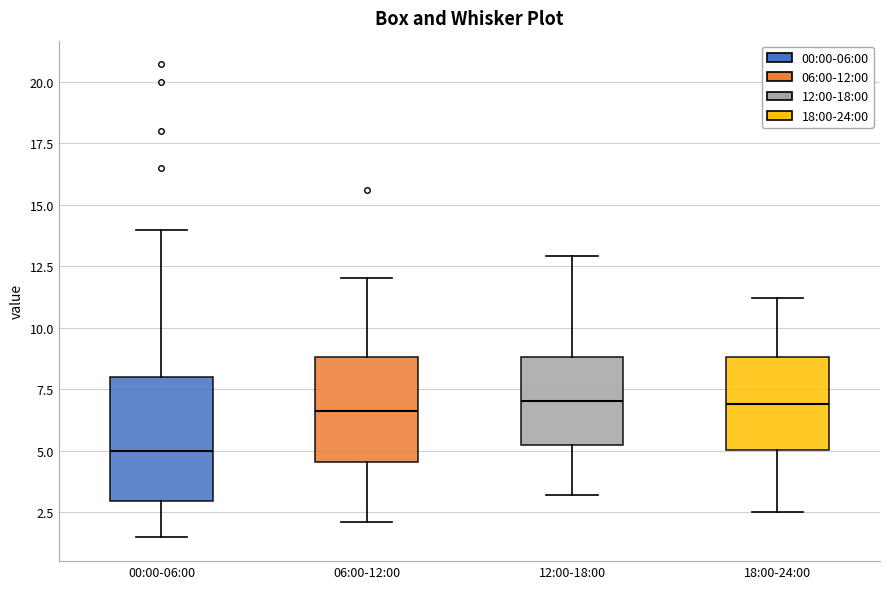

Comparing the boxes themselves (not the whiskers), which one is the tallest?

00:00-06:00